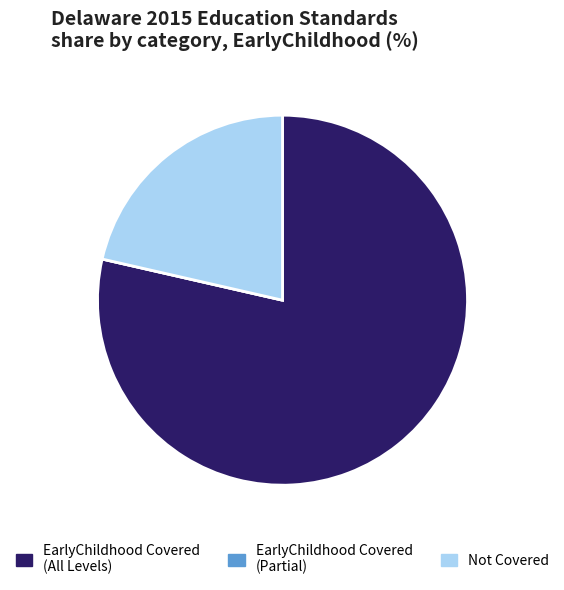

Is the sum of Not Covered and EarlyChildhood Covered (All Levels) greater than half?

Yes